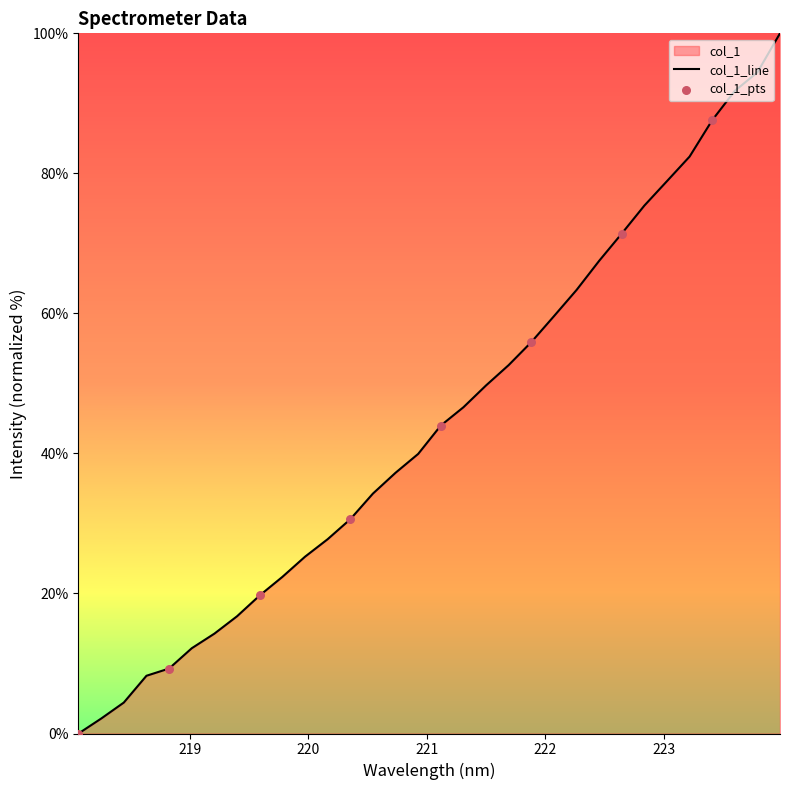

Between 220.7354 and 223.5987, which is larger?

223.5987